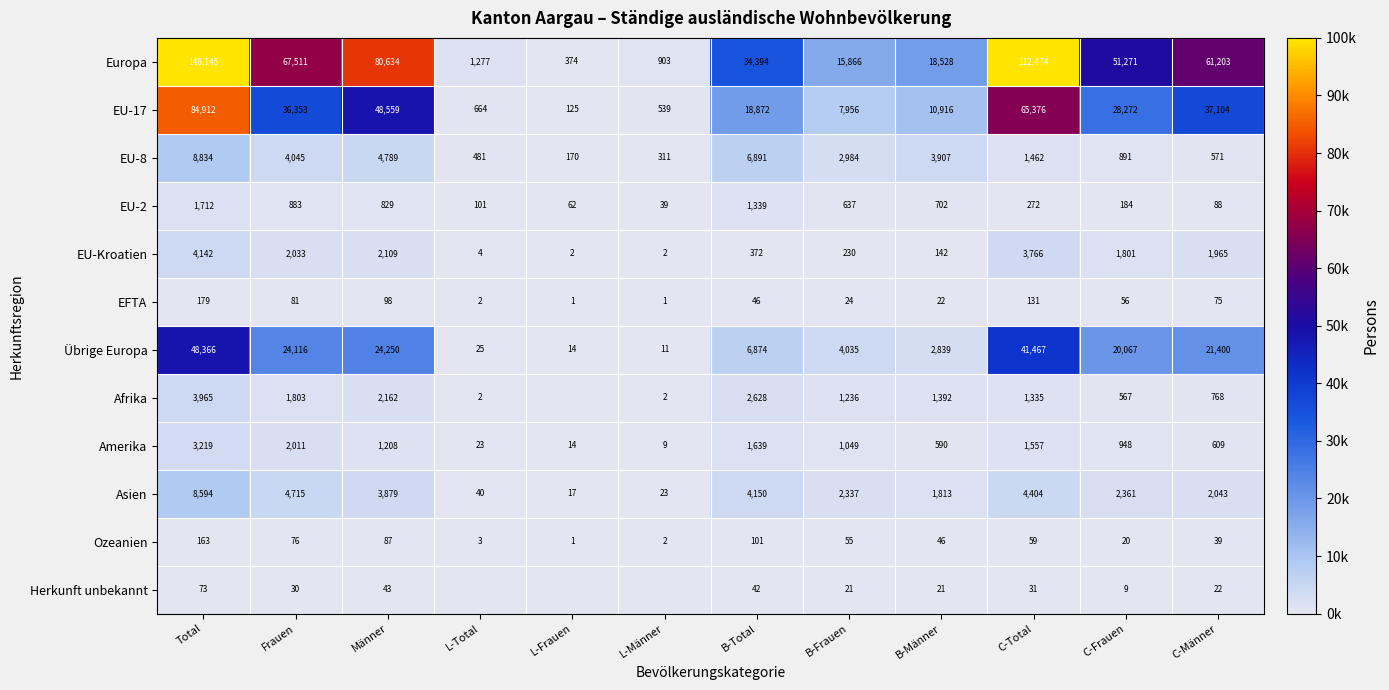

What is the total value across all series at B-Frauen?

36430